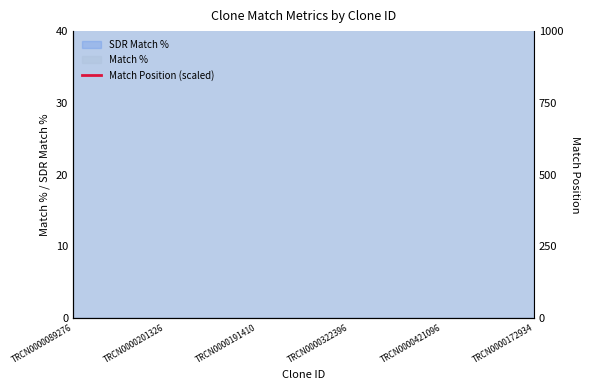

List the labels in order of value, largest first.

TRCN0000421096, TRCN0000191410, TRCN0000322396, TRCN0000201326, TRCN0000172934, TRCN0000089276